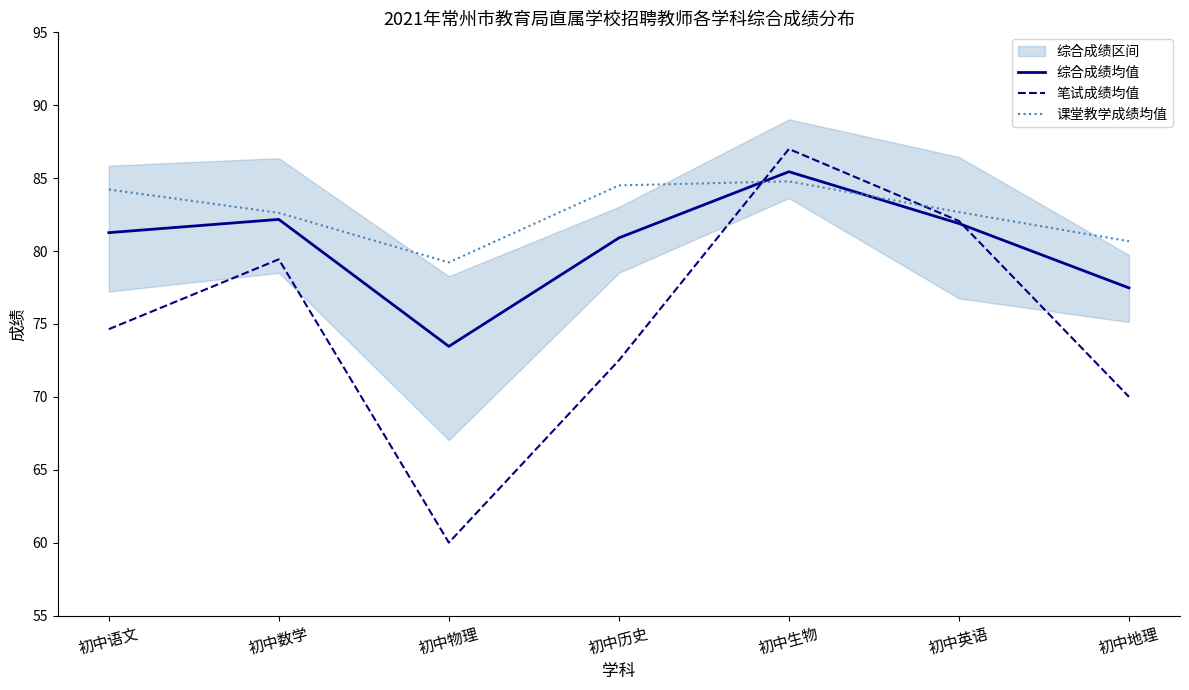

Reading left to right, transcribe all the data shown in this chart.

综合成绩均值: 初中语文=81.3	初中数学=82.2	初中物理=73.5	初中历史=80.9	初中生物=85.4	初中英语=81.9	初中地理=77.5
笔试成绩均值: 初中语文=74.6	初中数学=79.4	初中物理=60.0	初中历史=72.5	初中生物=87.0	初中英语=82.1	初中地理=70.0
课堂教学成绩均值: 初中语文=84.2	初中数学=82.6	初中物理=79.2	初中历史=84.5	初中生物=84.8	初中英语=82.7	初中地理=80.7